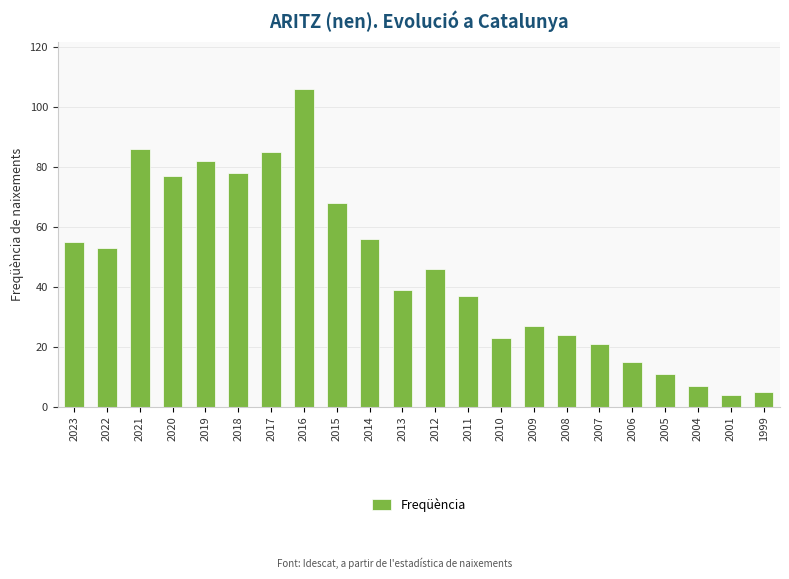

Rank the categories by value from highest to lowest.

2016, 2021, 2017, 2019, 2018, 2020, 2015, 2014, 2023, 2022, 2012, 2013, 2011, 2009, 2008, 2010, 2007, 2006, 2005, 2004, 1999, 2001